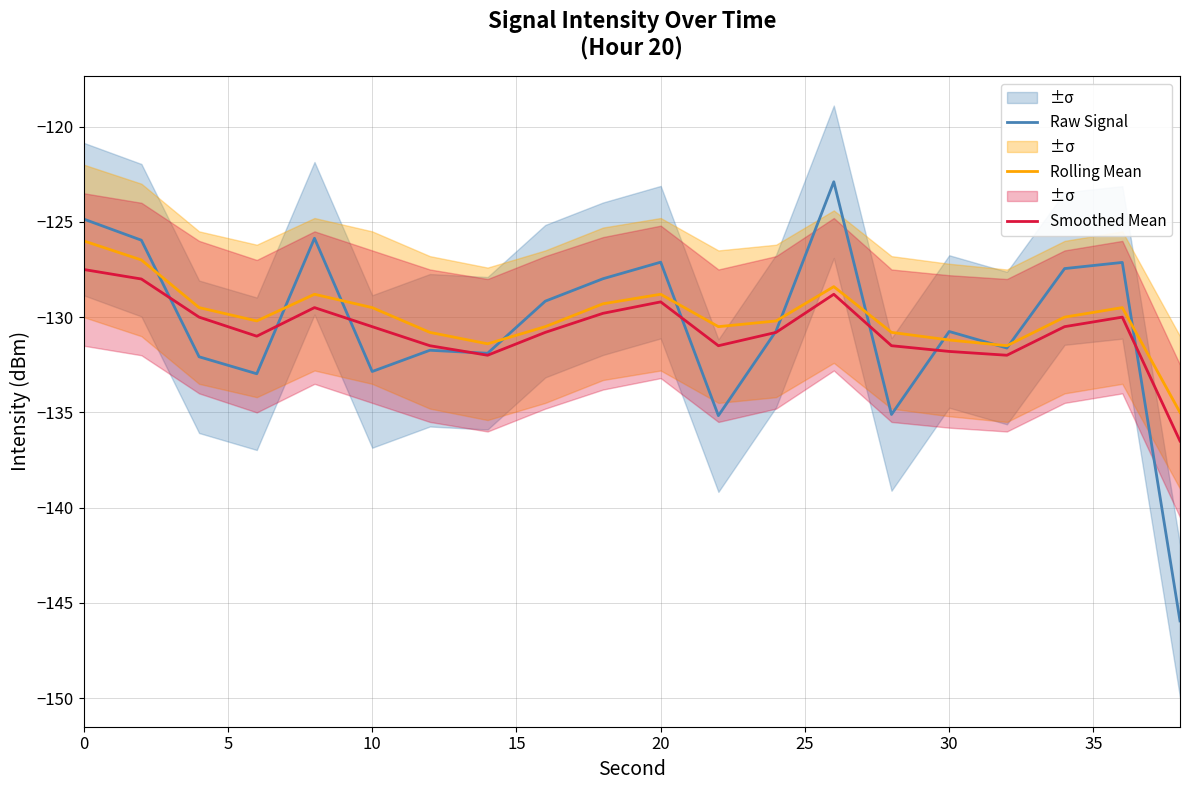

What is the maximum value for Rolling Mean?

-126.0